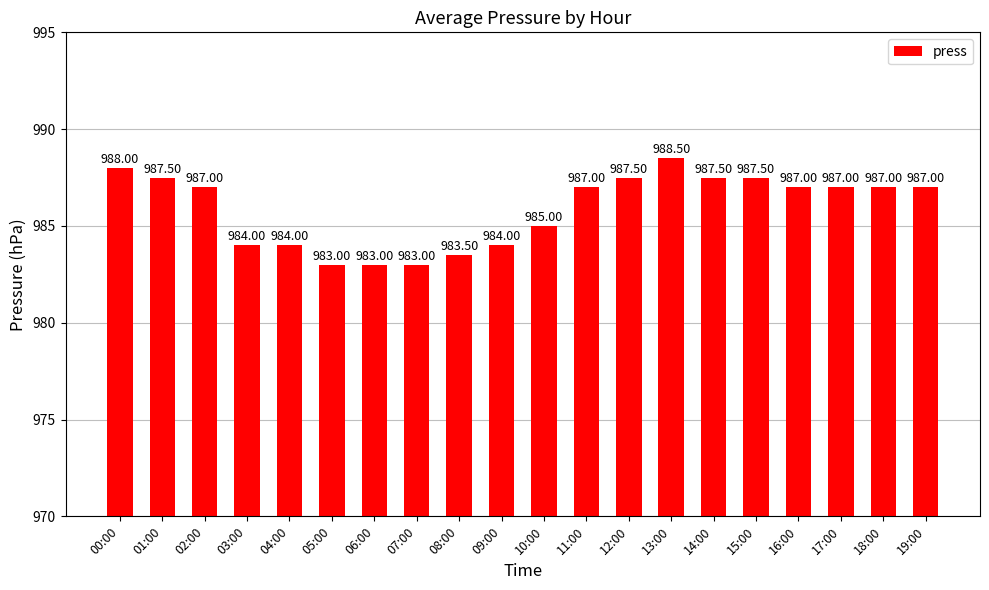

Is it true that the value at 01:00 is 1694.8?

False